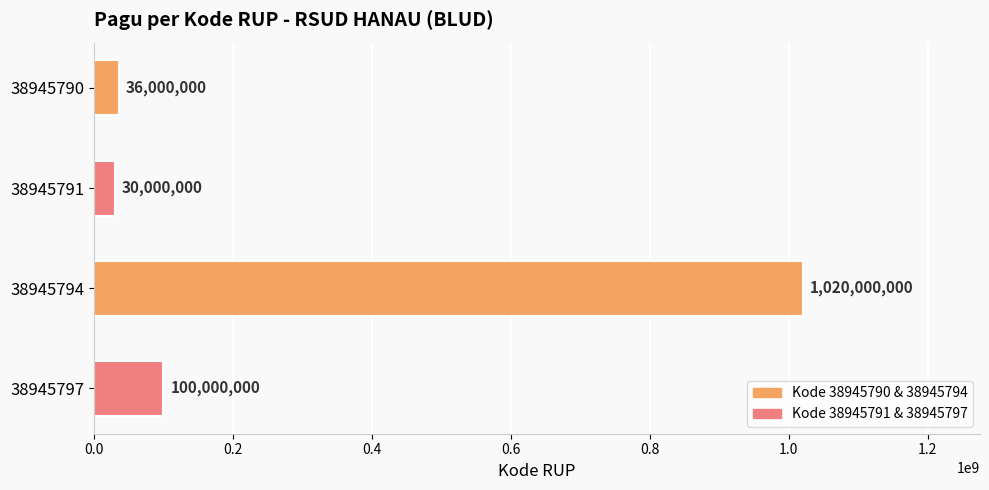

Approximately how many times larger is the value at 38945790 compared to 38945797?

0.4